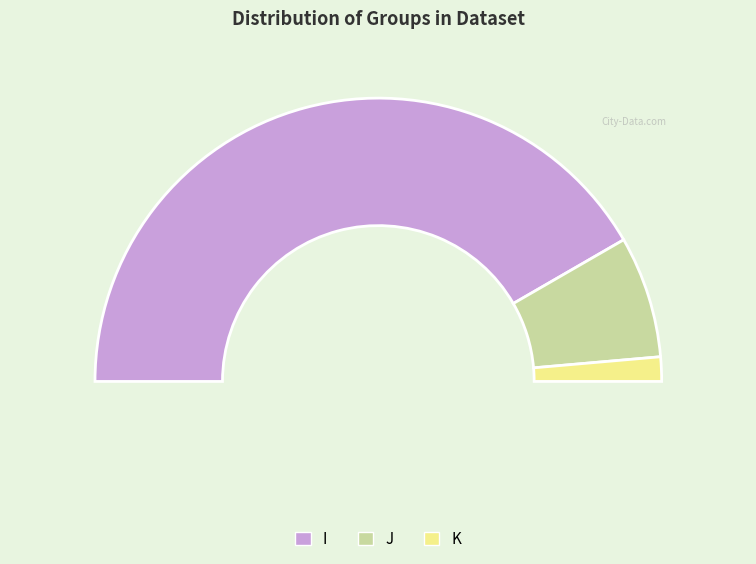

Which has a higher value, J or I?

I